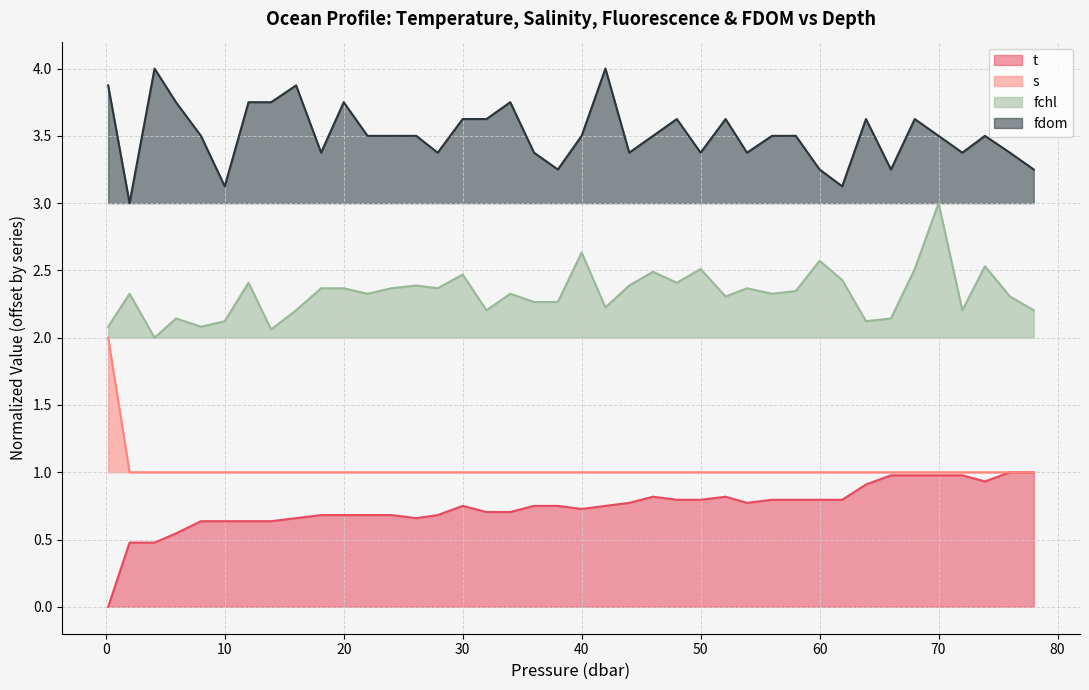

What is the greatest value displayed?

4.0